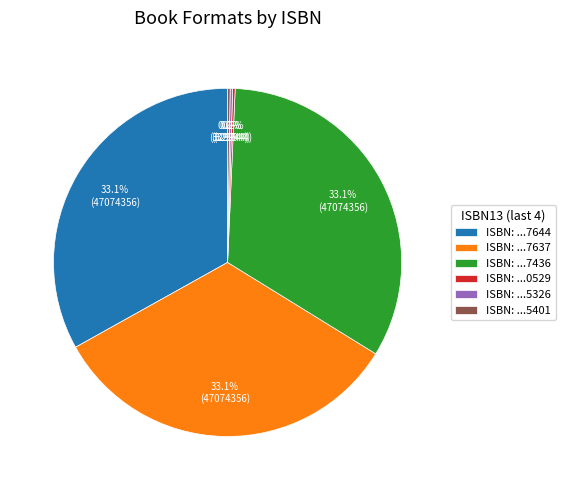

Does any single category account for the majority?

No